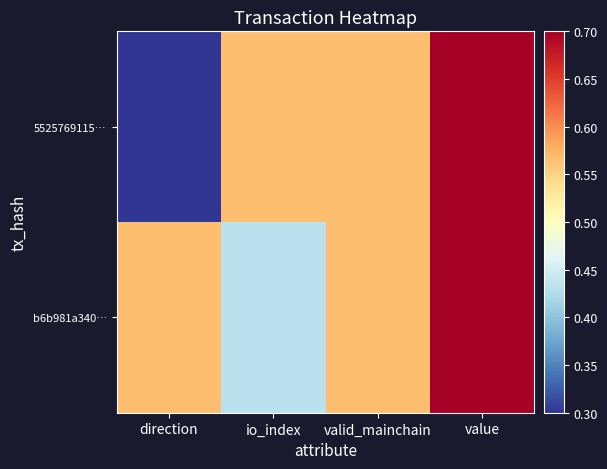

At how many categories does at least one series exceed 0?

4